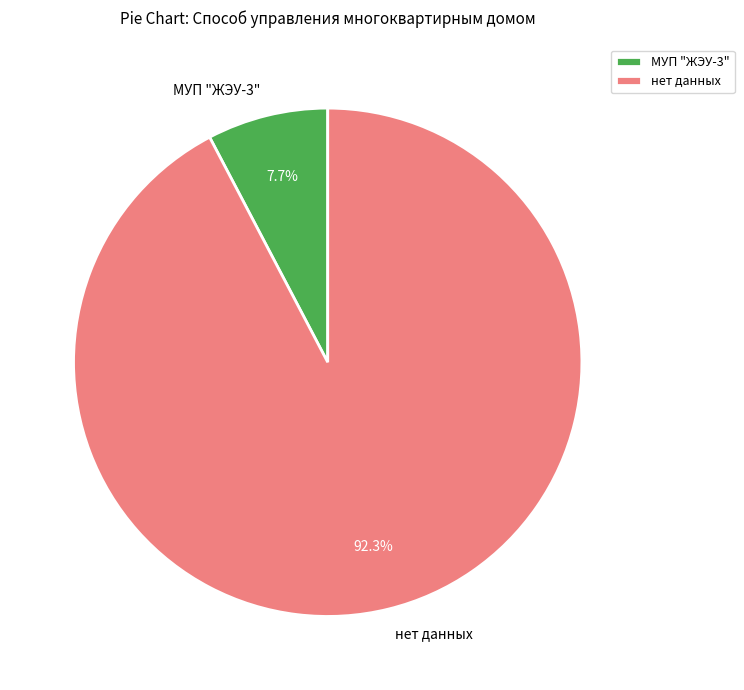

To the nearest percent, what is the difference between the largest and smallest slice percentages?

85%